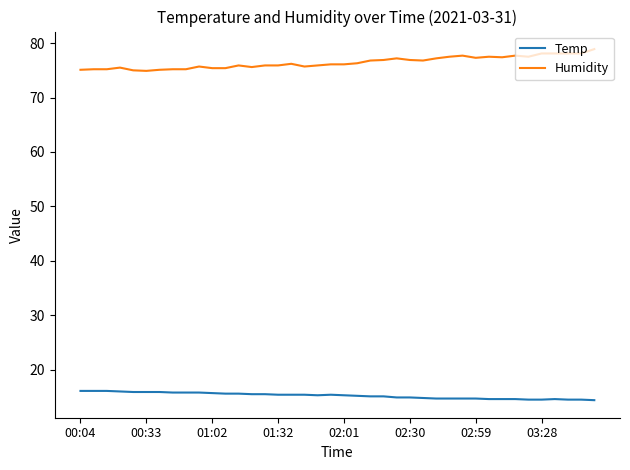

What is the smallest value displayed?

14.4